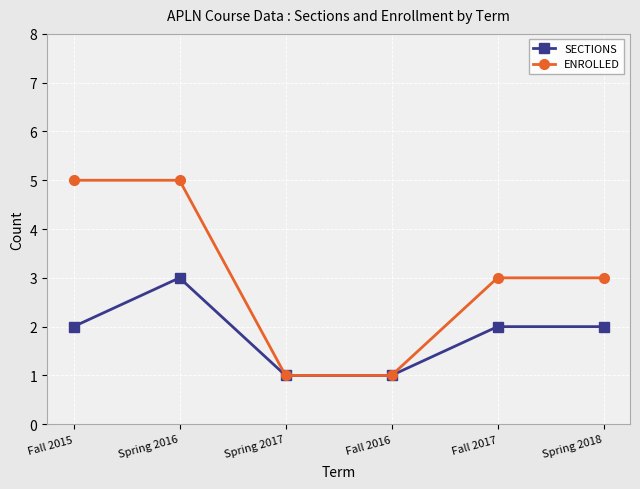

Reading left to right, what are all the values shown in this chart?

SECTIONS: 2	3	1	1	2	2
ENROLLED: 5	5	1	1	3	3